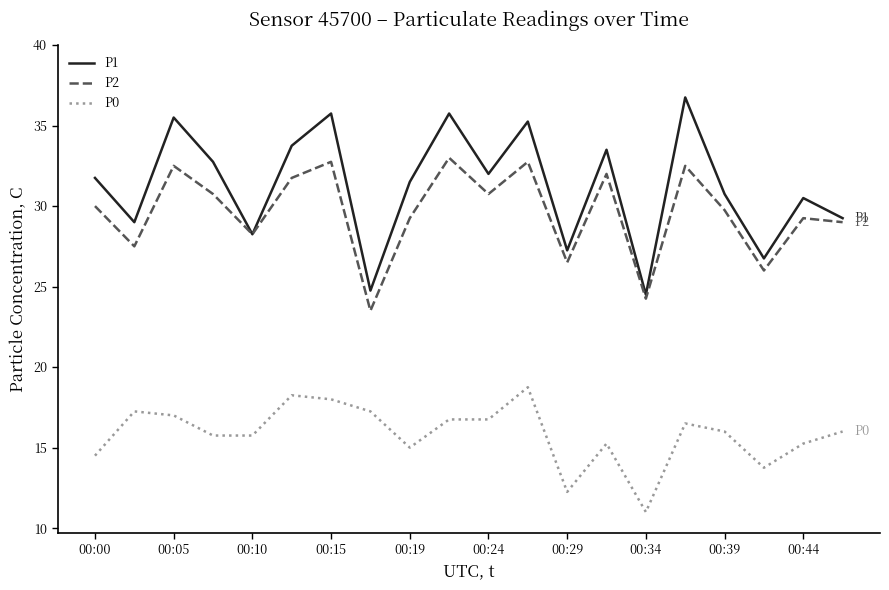

Which series has the largest total across all categories?

P1